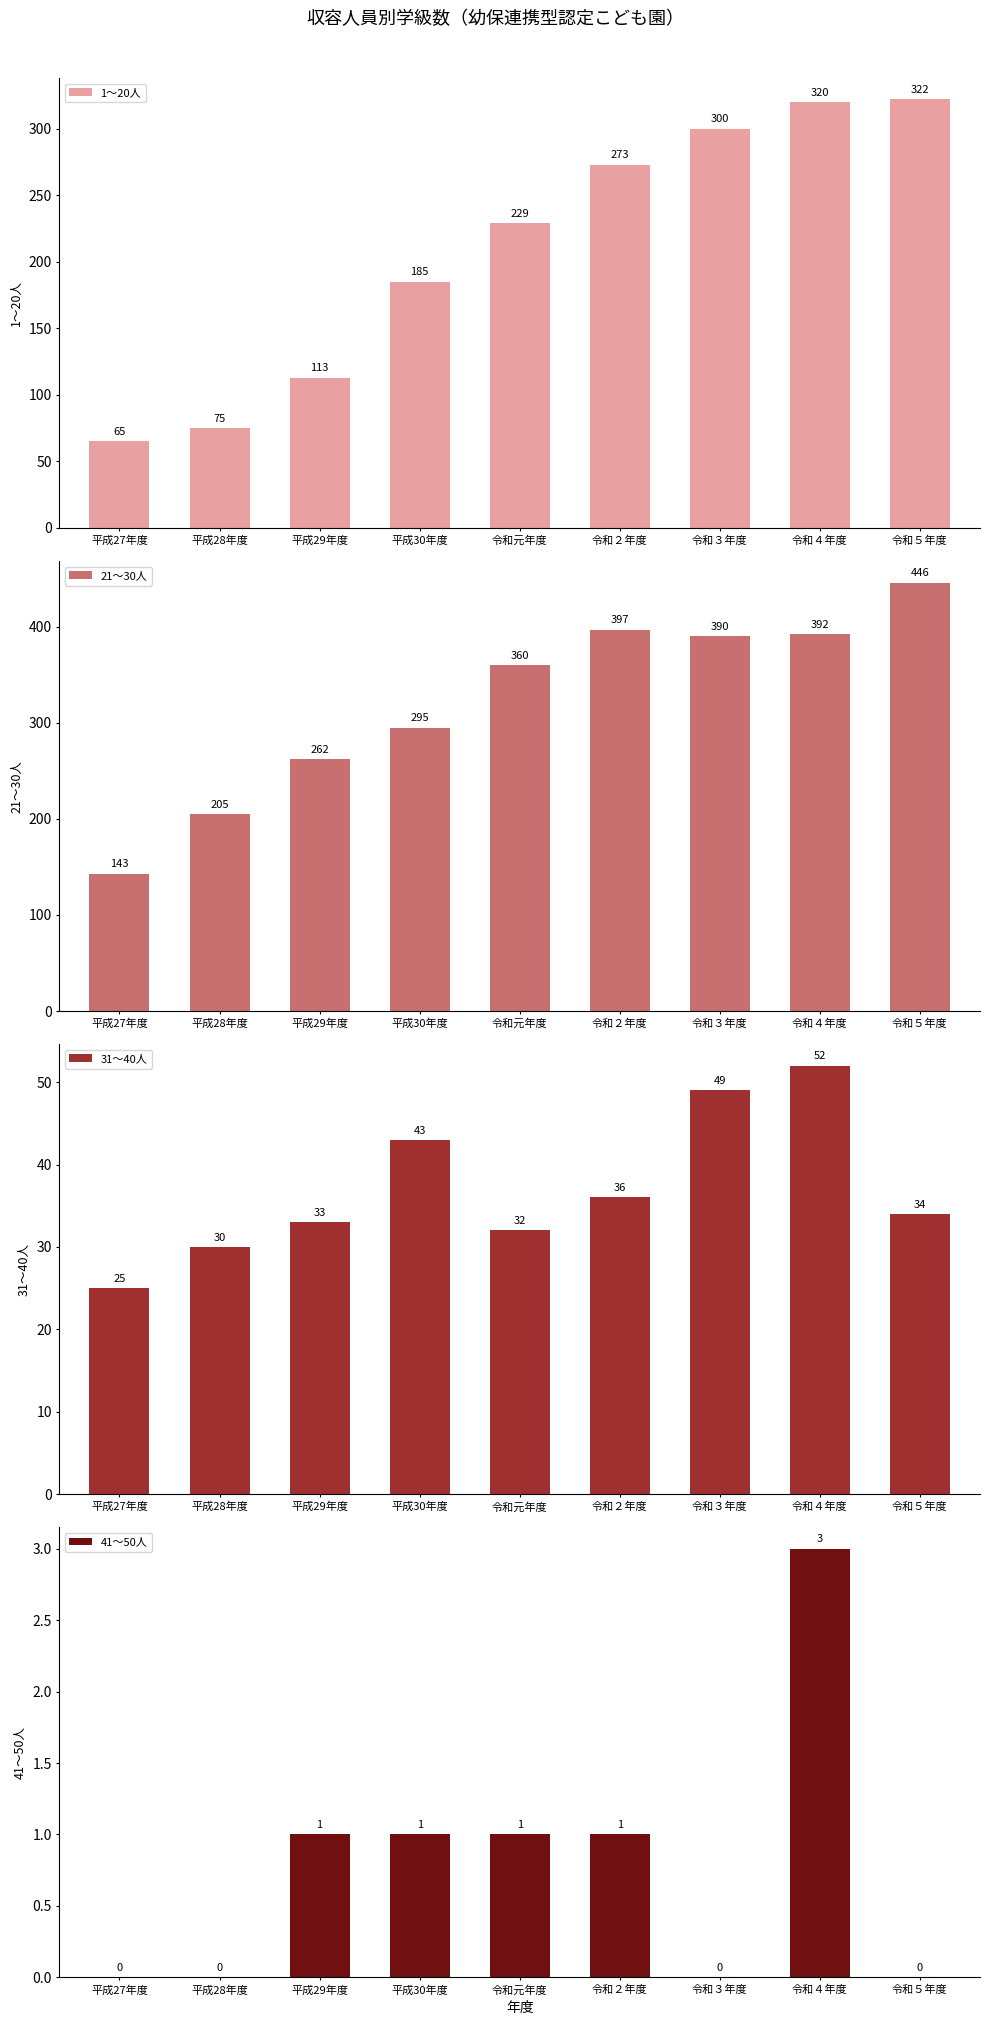

Rank the series at 平成28年度 from lowest to highest value.

41～50人, 31～40人, 1～20人, 21～30人